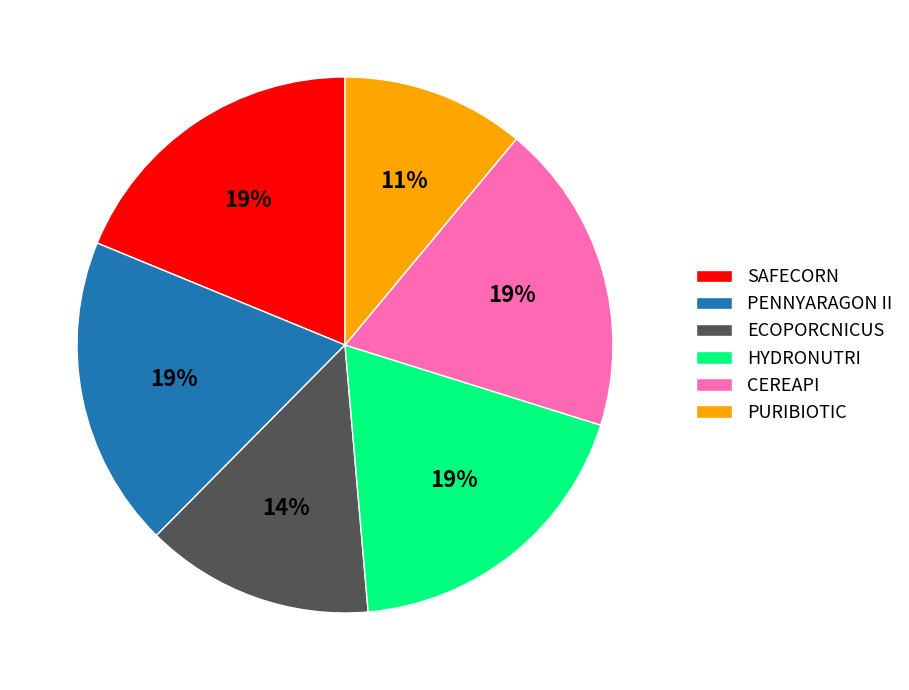

Which has a higher value, PURIBIOTIC or HYDRONUTRI?

HYDRONUTRI